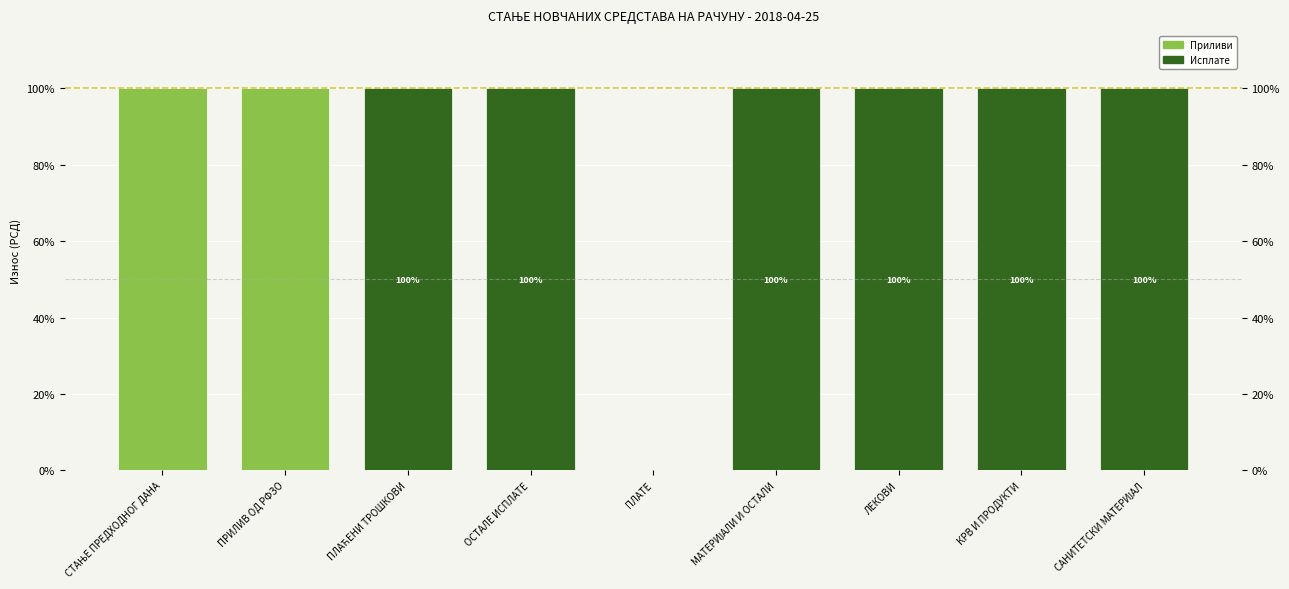

What is the sum of the Исплате values at ПЛАТЕ and САНИТЕТСКИ МАТЕРИЈАЛ?

100